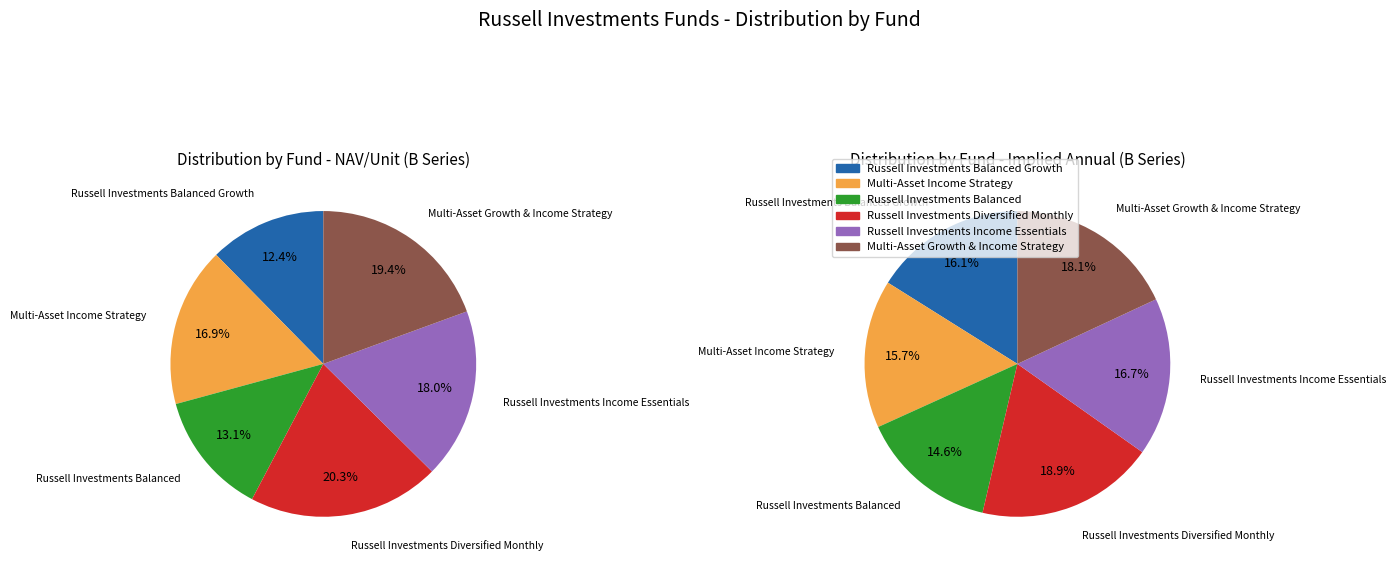

Combined, what portion of the pie is Russell Investments Balanced Growth and Russell Investments Diversified Monthly?

32.7%